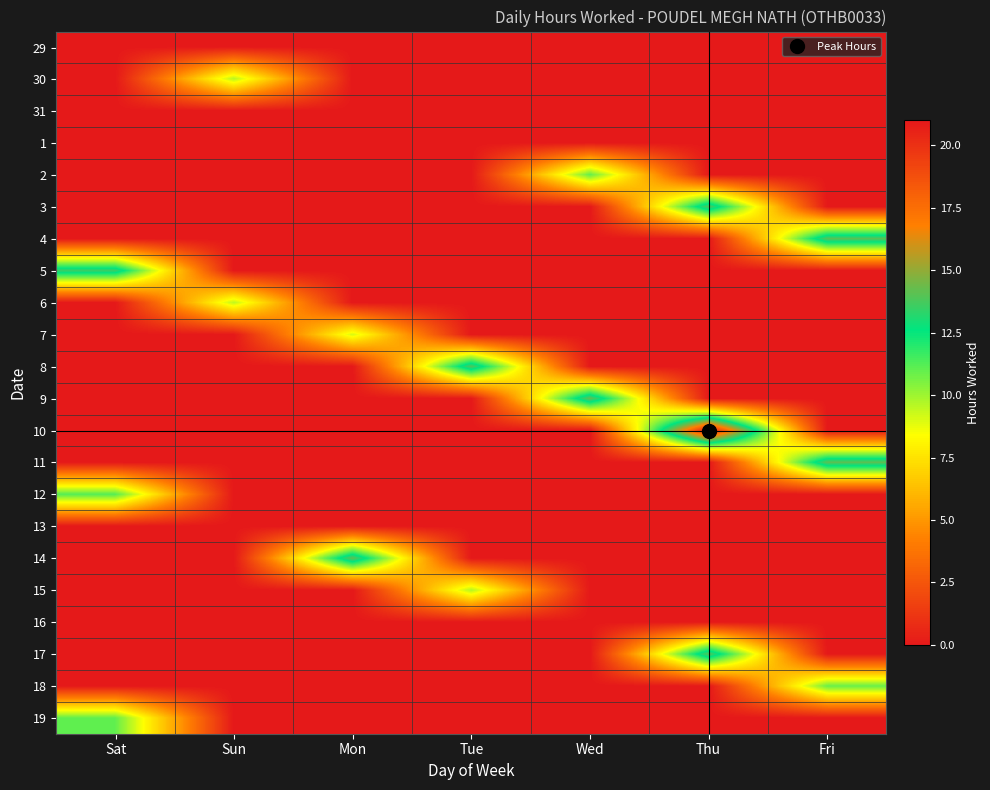

At which category is the sum across all series the highest?

Thu